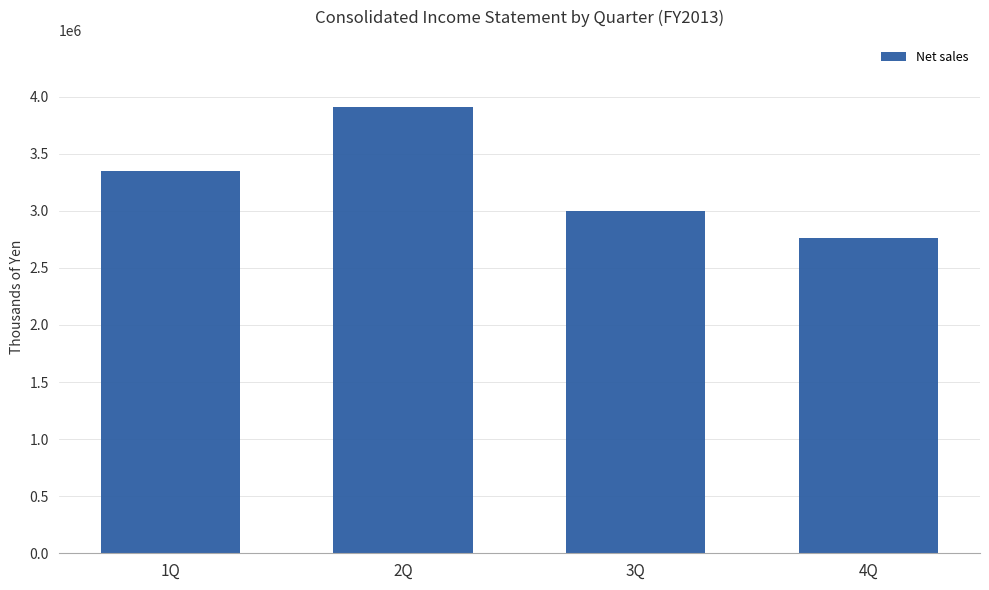

What is the label of the 1st bar from the left?

1Q